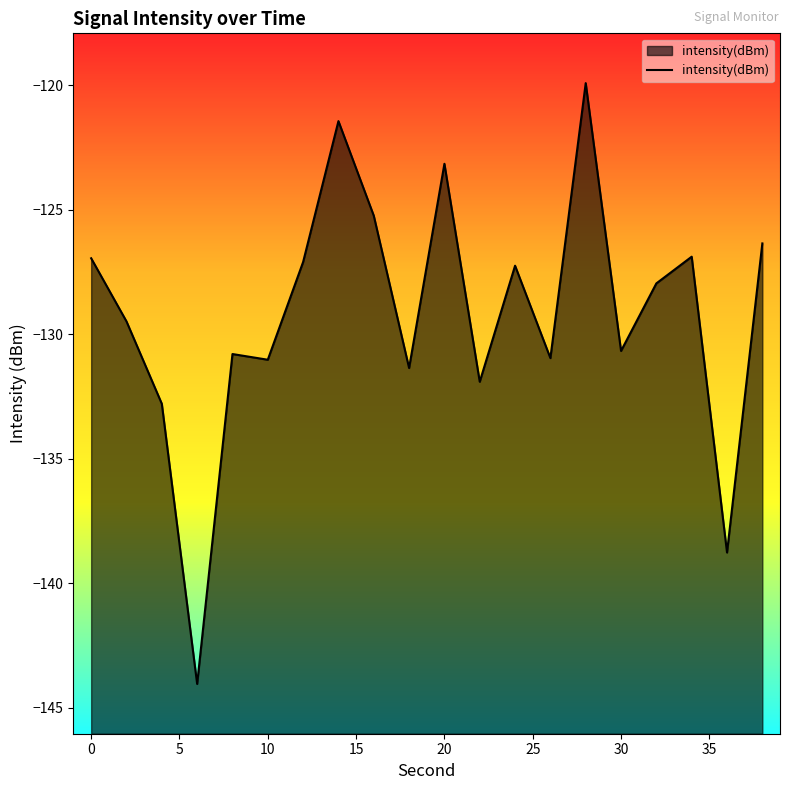

The chart shows a value of -123.2 at 20. True or false?

True